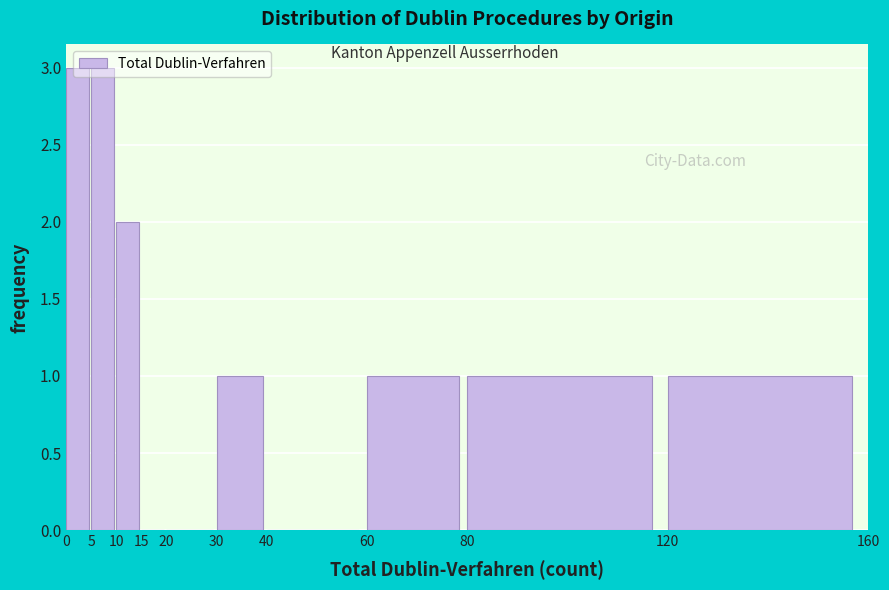

Reading left to right, transcribe this chart: for each bar, give the range it covers on the x-axis and its height. The values are not printed on the chart, so give them approximately, as read against the axis.

0 to 5: 3
5 to 10: 3
10 to 15: 2
15 to 20: 0
20 to 30: 0
30 to 40: 1
40 to 60: 0
60 to 80: 1
80 to 120: 1
120 to 160: 1